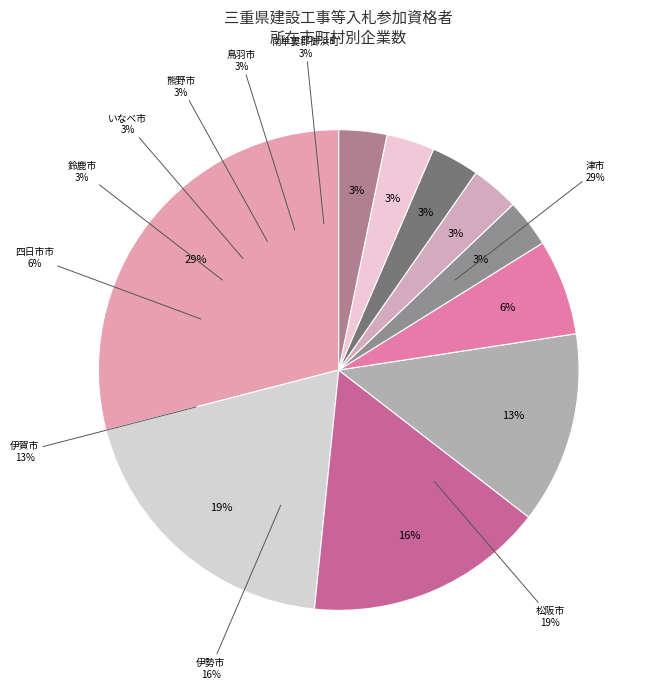

Do 四日市市 and 鳥羽市 together represent more than half of the pie?

No